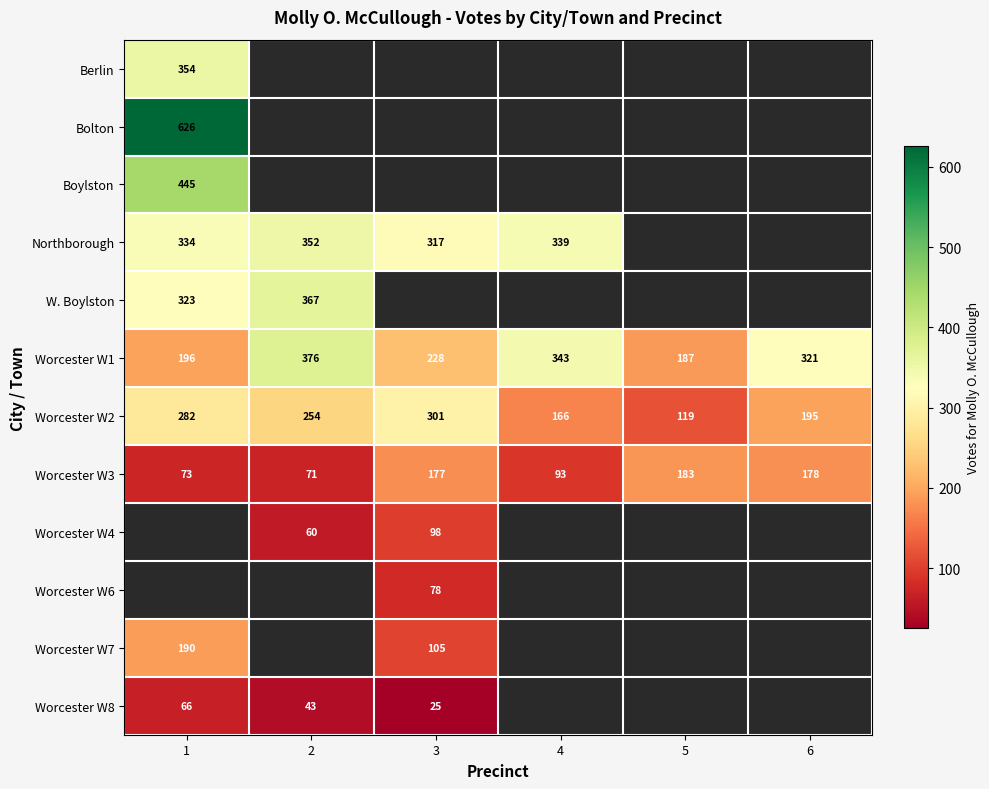

Is it true that Worcester W1 equals 376 at 2?

True